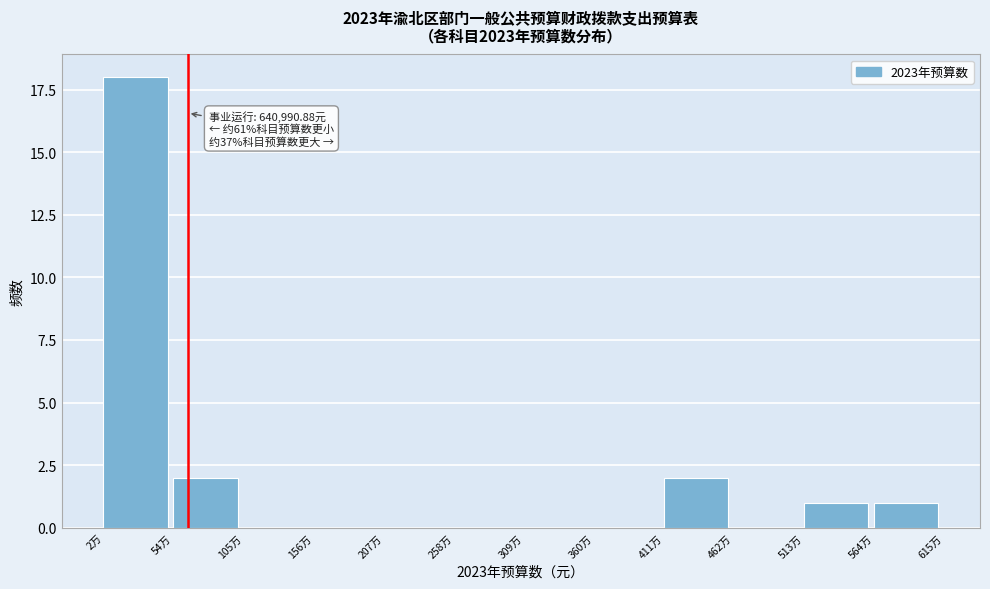

Reading right to left, what are all the values shown in this chart?

564万=1	513万=1	462万=0	411万=2	360万=0	309万=0	258万=0	207万=0	156万=0	105万=0	54万=2	2万=18